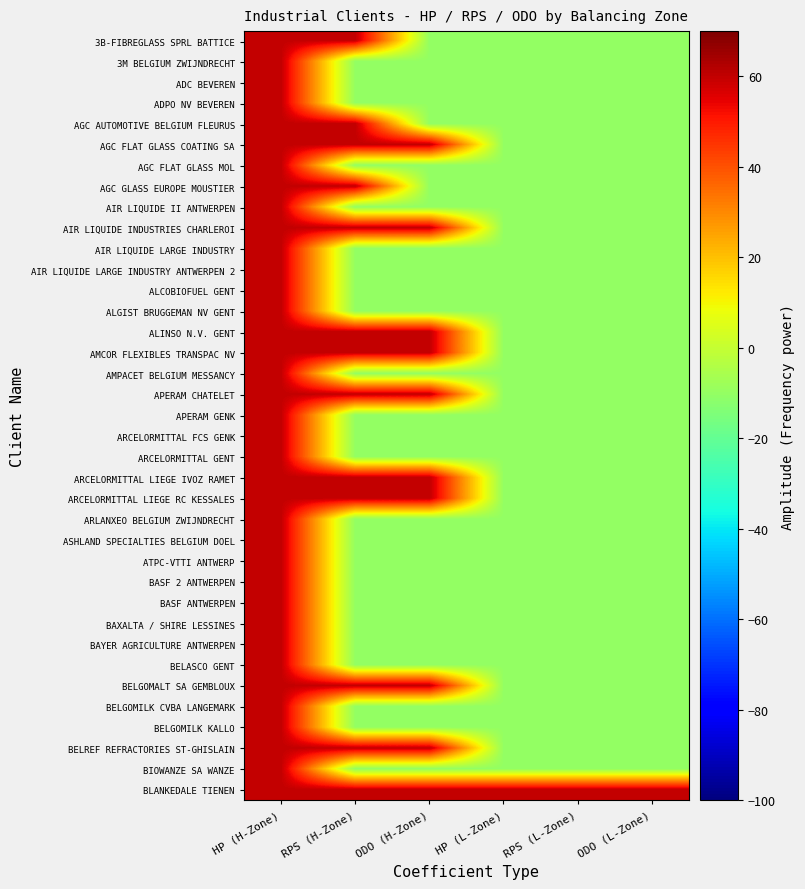

Which category has the highest value across all series?

HP (H-Zone)